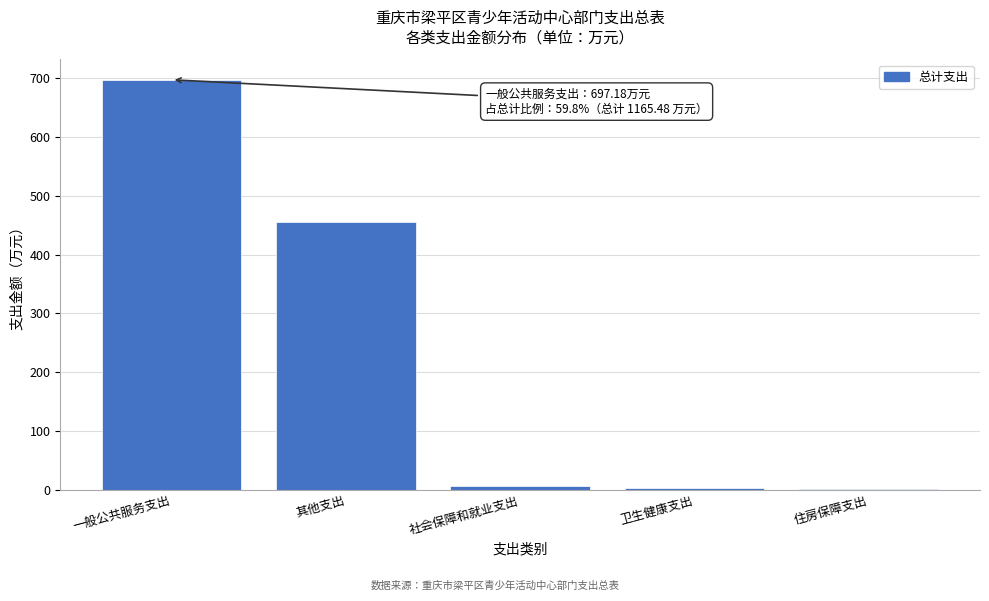

What is the sum of all values?

1165.5